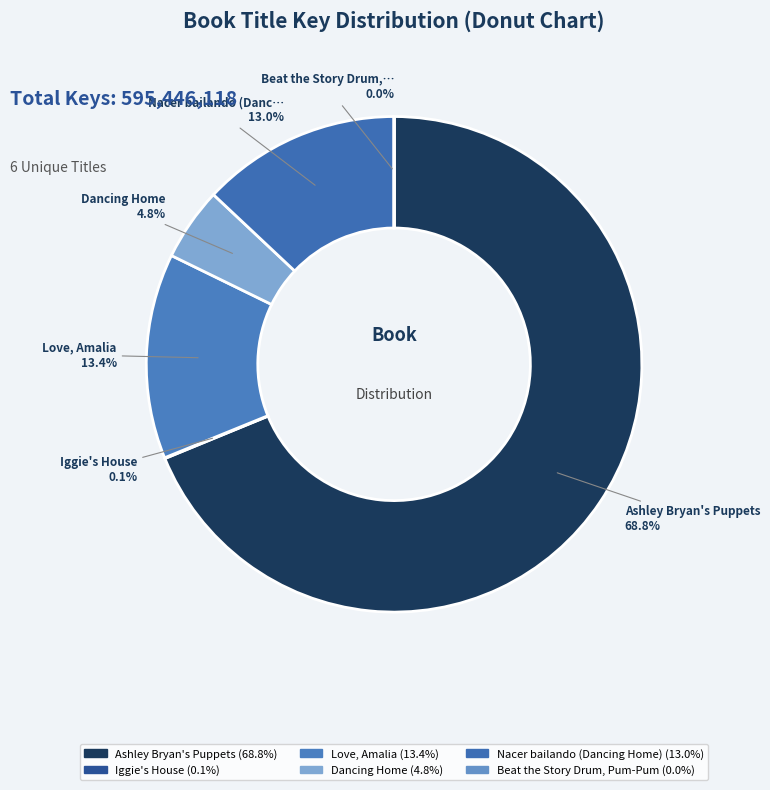

Do Ashley Bryan's Puppets and Beat the Story Drum, Pum-Pum together represent more than half of the pie?

Yes